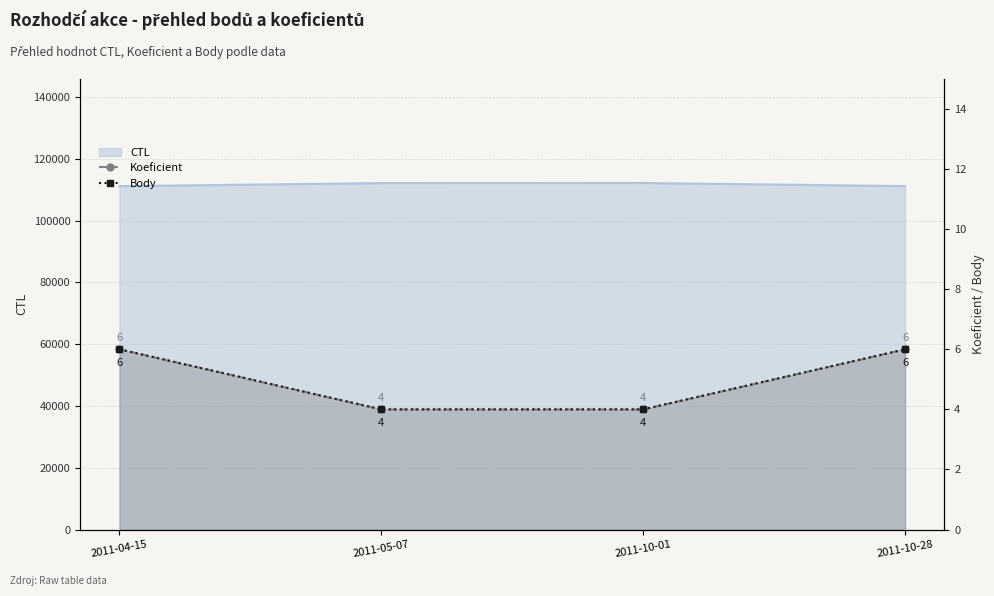

At which label does Body reach its peak?

2011-04-15